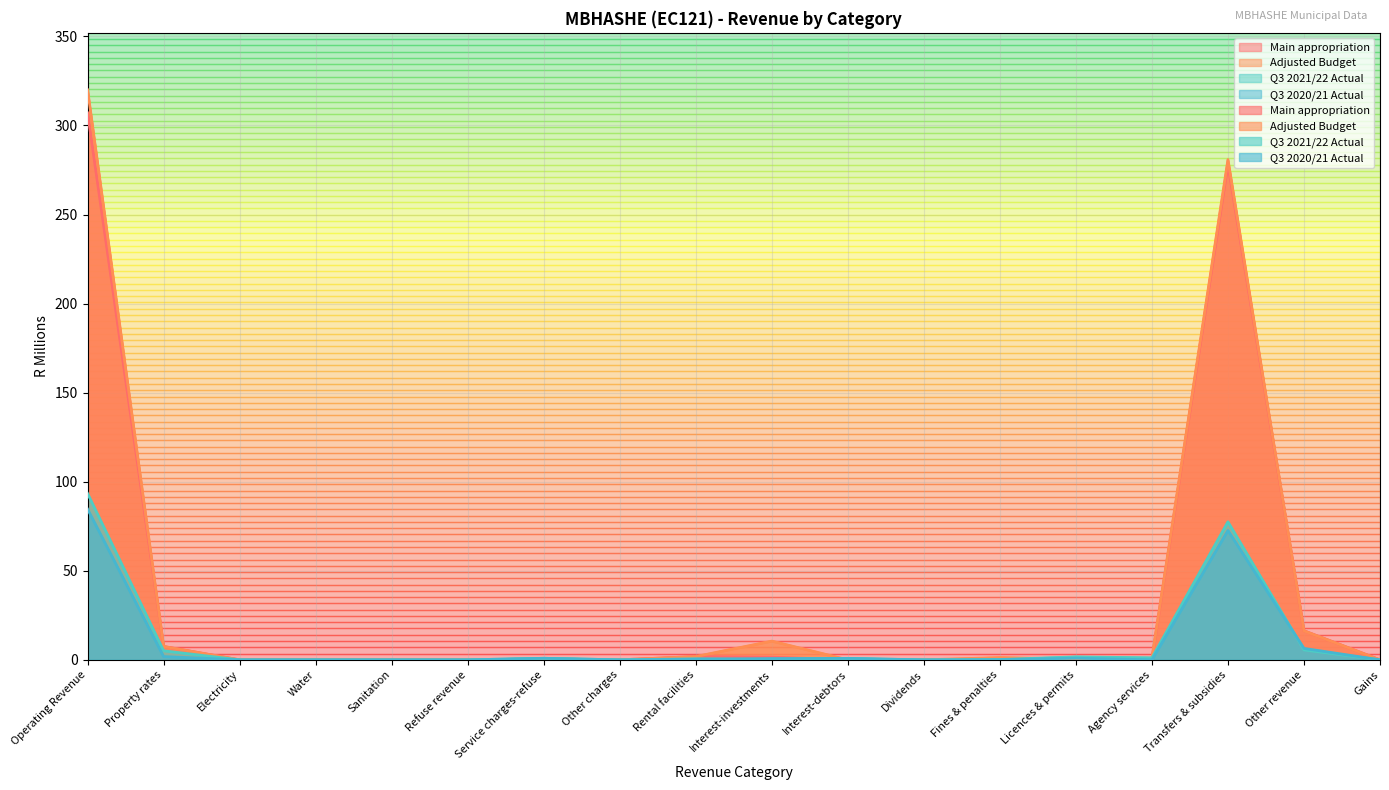

What is the label of the 14th point from the right?

Sanitation